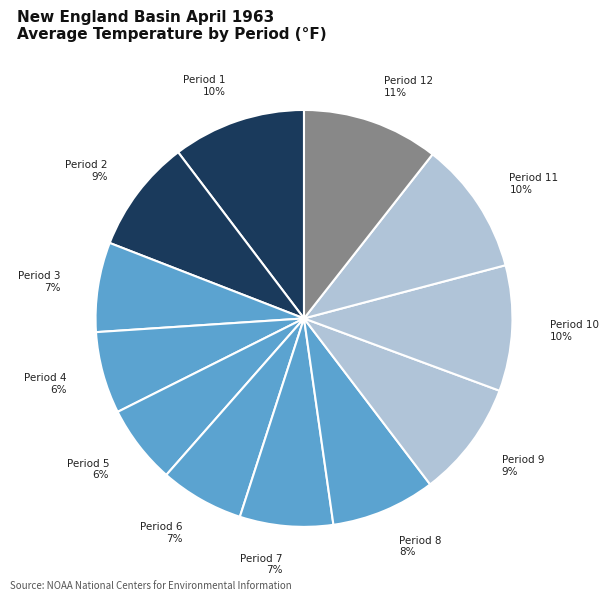

How many slices are in this pie chart?

12